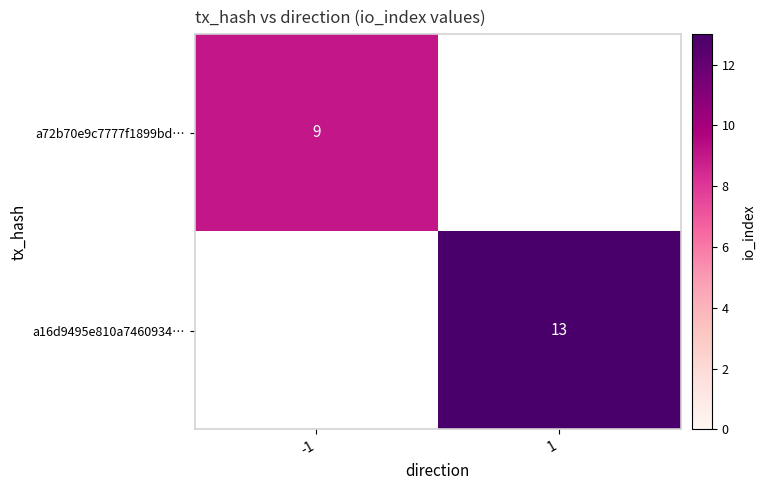

Is it true that a16d9495e810a7460934… equals 13 at 1?

True